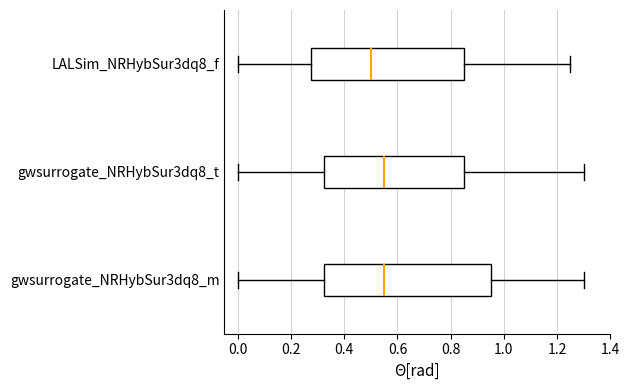

Which box's median line is the furthest to the left?

LALSim_NRHybSur3dq8_f